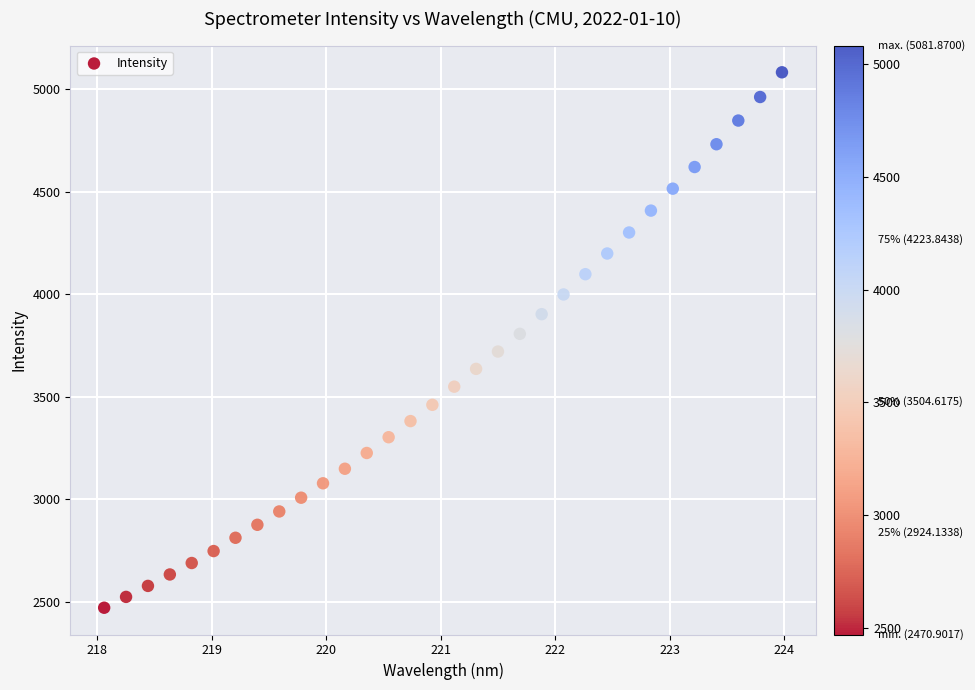

What is the range of X values (max minus min)?

5.9